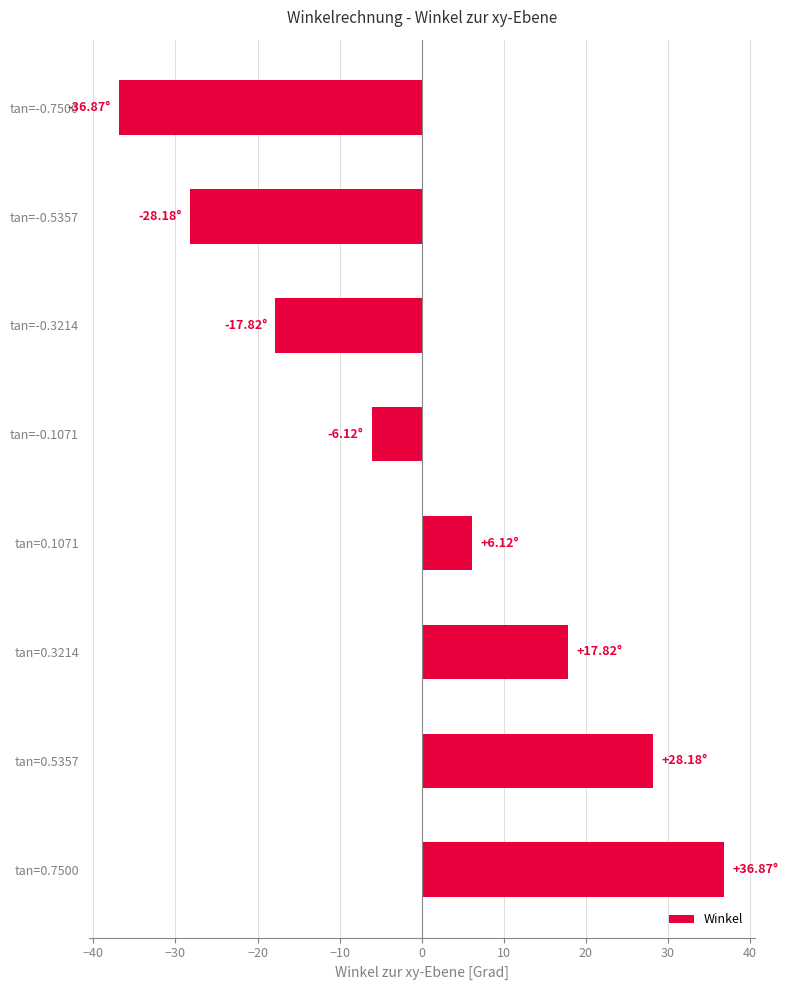

List the labels in order of value, smallest first.

tan=-0.7500, tan=-0.5357, tan=-0.3214, tan=-0.1071, tan=0.1071, tan=0.3214, tan=0.5357, tan=0.7500